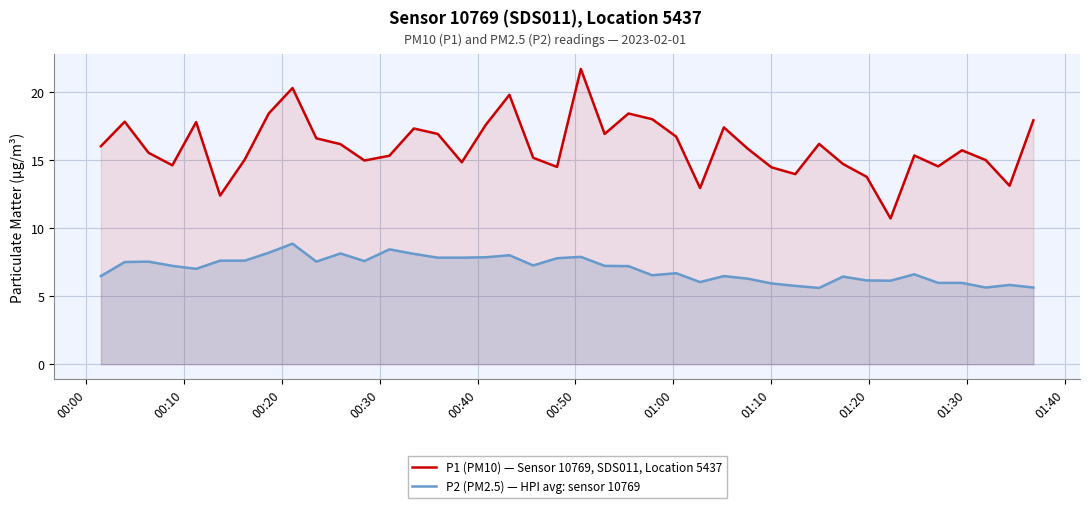

Which series has the largest total across all categories?

P1 (PM10) — Sensor 10769, SDS011, Location 5437